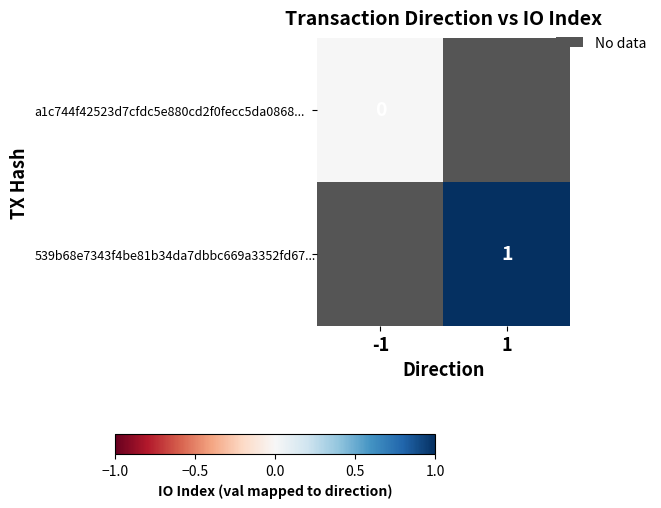

The 539b68e7343f4be81b34da7dbbc669a3352fd67... series shows 0 at 1. True or false?

False